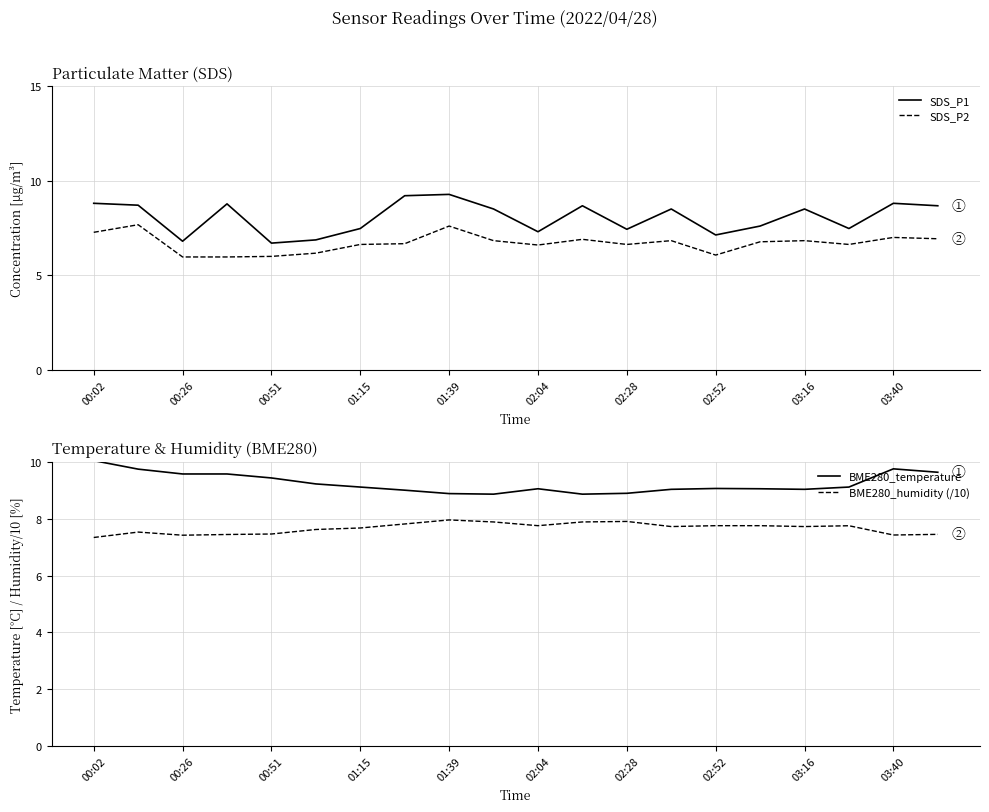

Is it true that SDS_P1 equals 9.3 at 01:39?

True